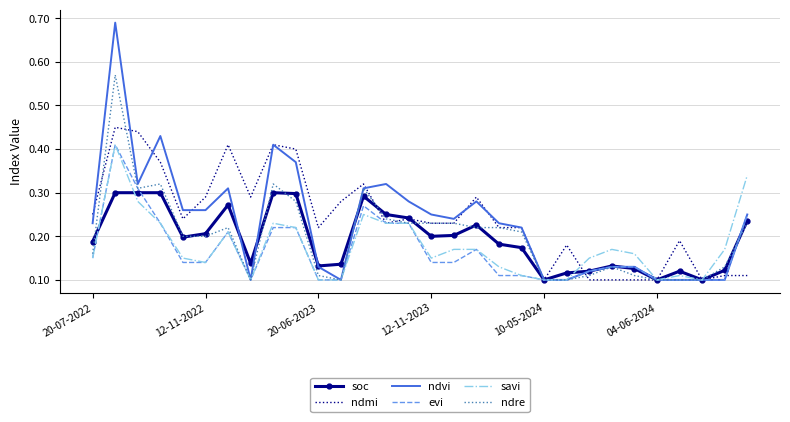

Which series has the widest spread of values?

ndvi